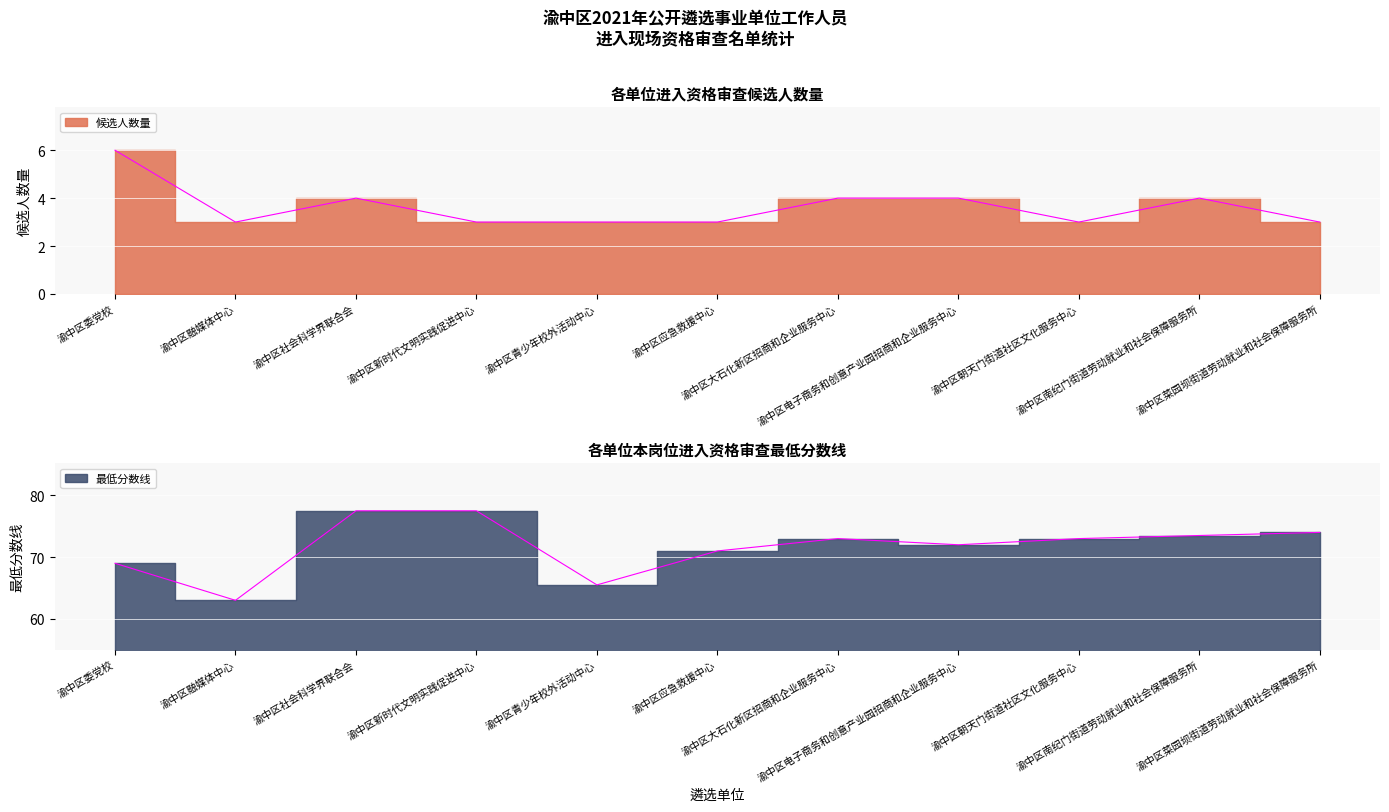

In 最低分数线, how many points are higher than both neighbors (excluding endpoints)?

1